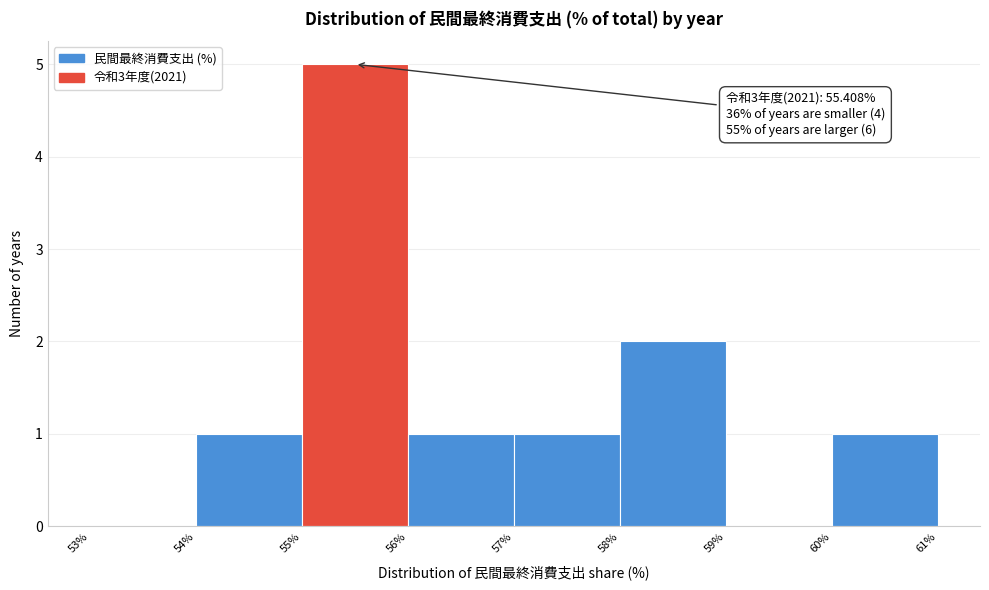

Which range on the x-axis has the tallest bar?

55% to 56%